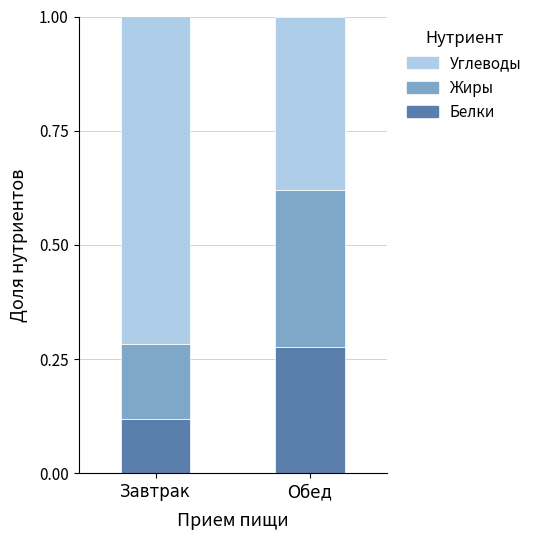

What is the total value across all series at Обед?

1.0